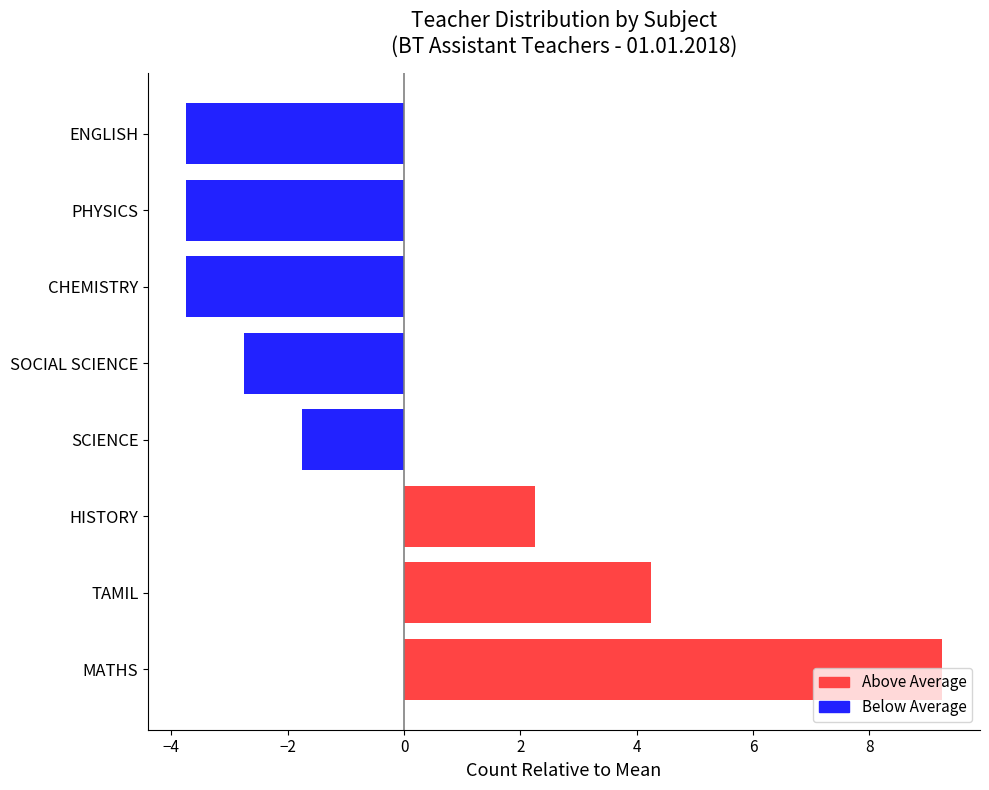

Which label corresponds to the largest value in the chart?

MATHS